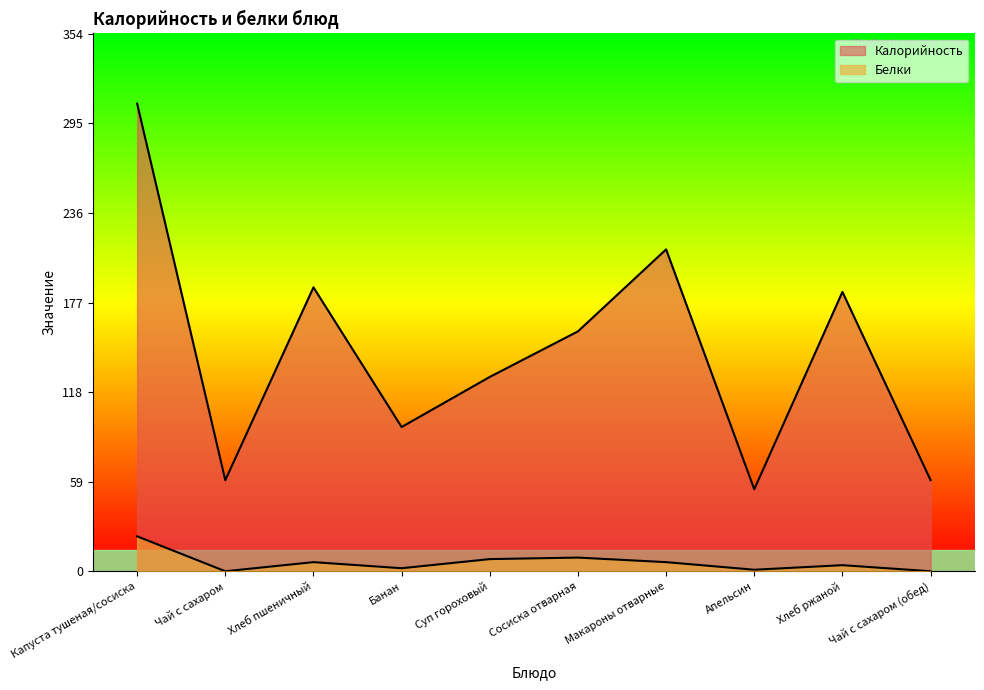

Is it true that Калорийность equals 116 at Хлеб пшеничный?

False